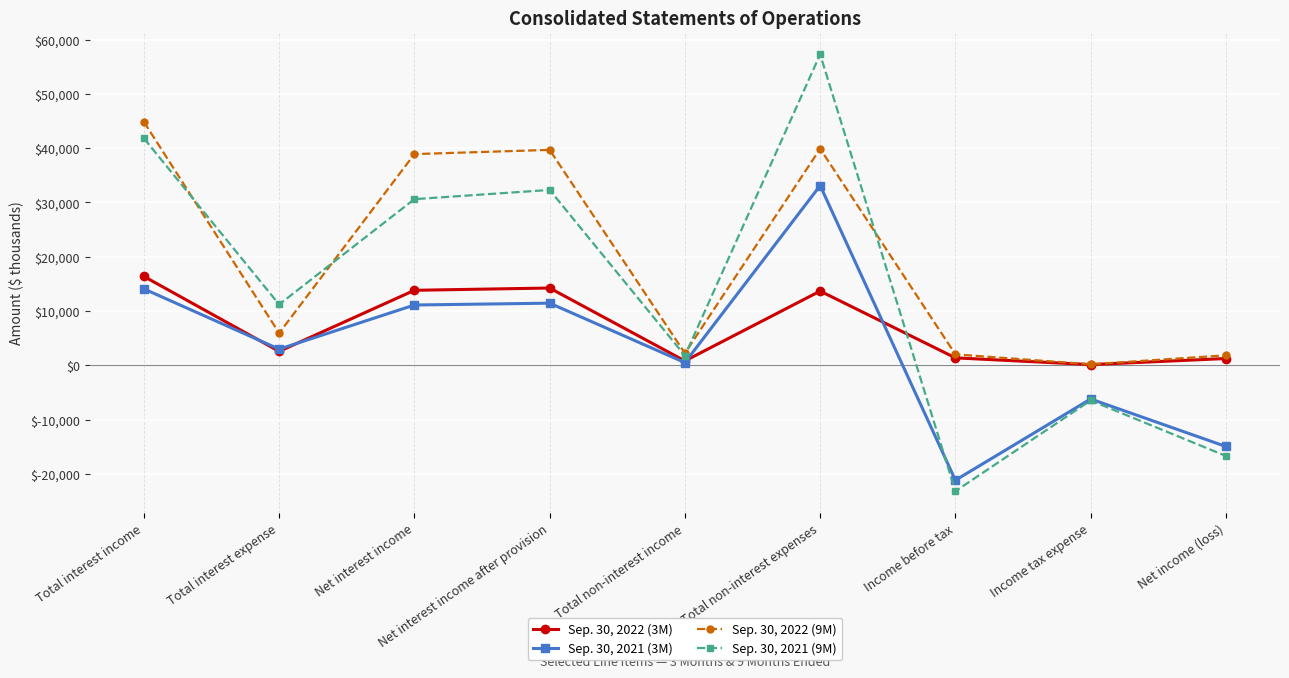

Which series has the widest spread of values?

Sep. 30, 2021 (9M)